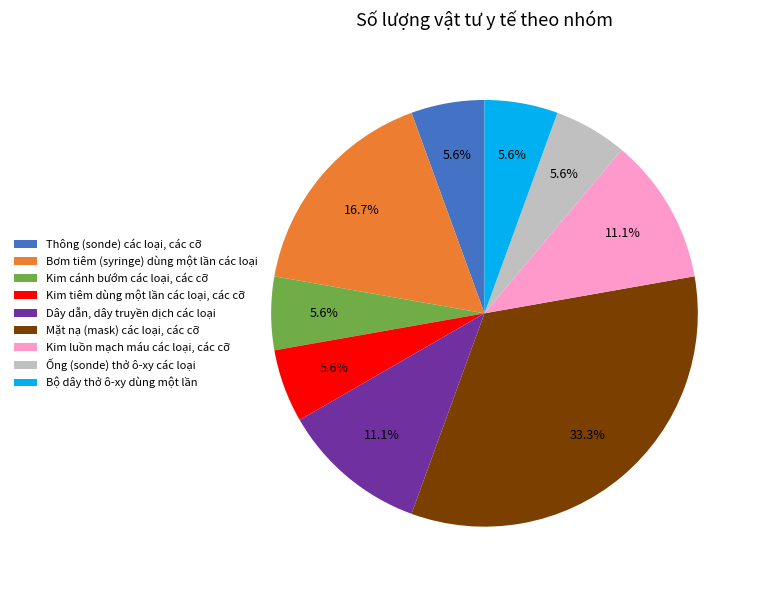

Does Kim luồn mạch máu các loại, các cỡ account for over 50% of the chart?

No